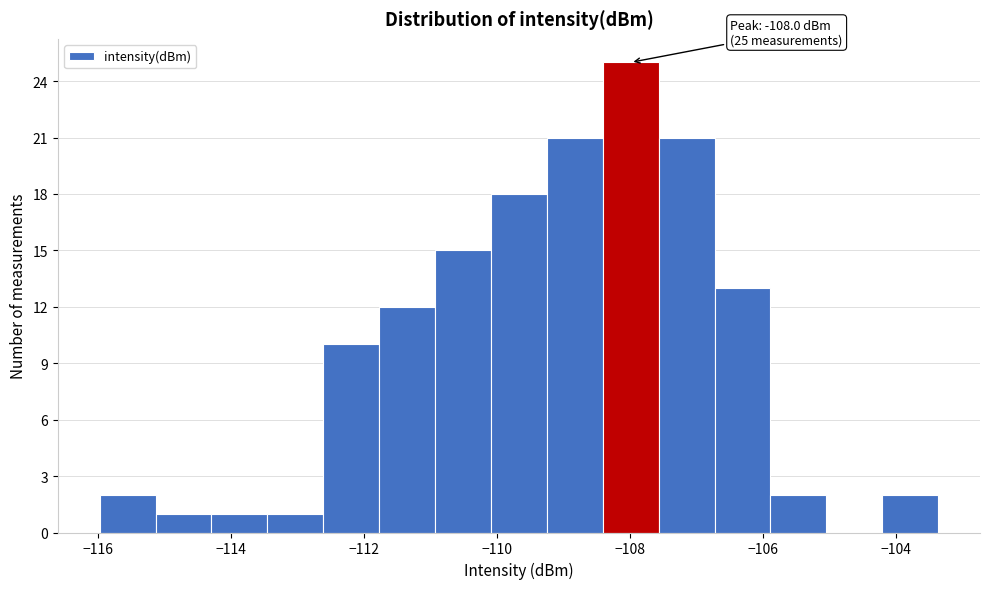

Which range on the x-axis has the tallest bar?

-108.4 to -107.6